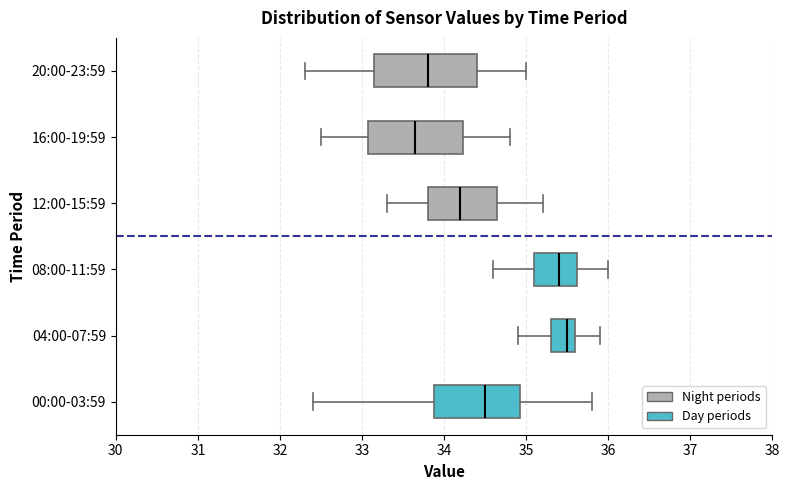

Reading bottom to top, transcribe this box plot: for each box, give where its median line is, the range the box spans, and where its two whiskers end, as read against the x-axis. The values are not printed on the chart, so give them approximately, as read against the axis.

00:00-03:59: median 34.5, box 33.9 to 34.9, whiskers 32.4 to 35.8
04:00-07:59: median 35.5, box 35.3 to 35.6, whiskers 34.9 to 35.9
08:00-11:59: median 35.4, box 35.1 to 35.6, whiskers 34.6 to 36.0
12:00-15:59: median 34.2, box 33.8 to 34.7, whiskers 33.3 to 35.2
16:00-19:59: median 33.7, box 33.1 to 34.2, whiskers 32.5 to 34.8
20:00-23:59: median 33.8, box 33.2 to 34.4, whiskers 32.3 to 35.0